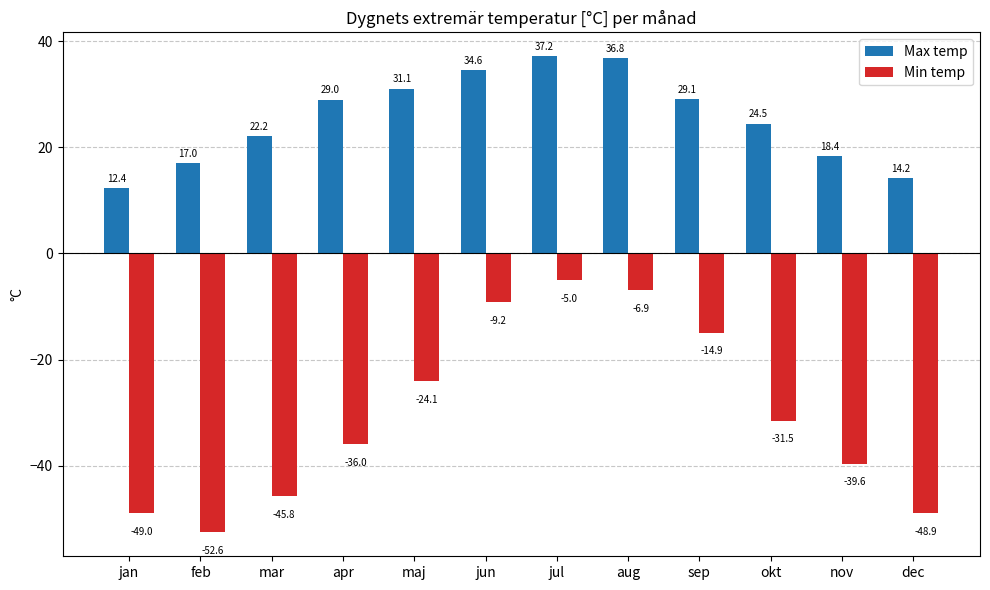

Count the number of categories in the chart.

12